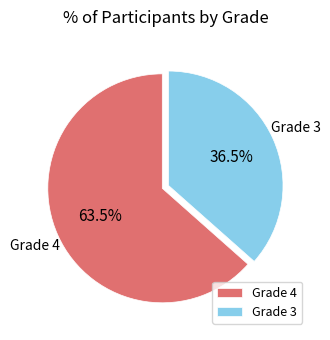

Which slice represents more than half of the pie?

Grade 4